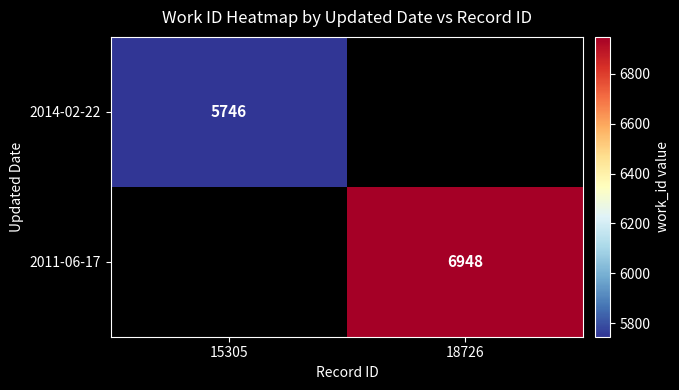

Is it true that 2011-06-17 equals 10480.4 at 18726?

False